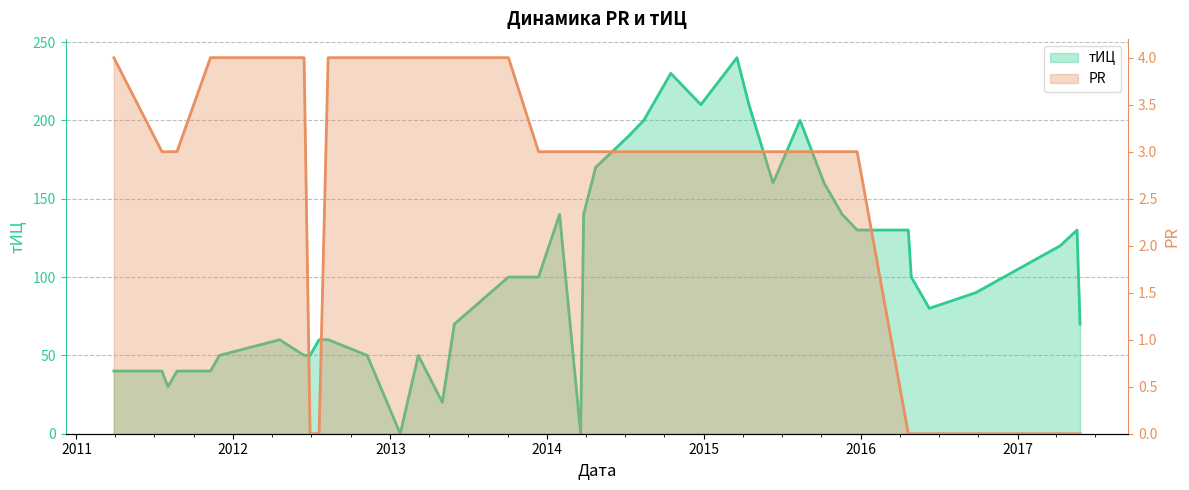

At how many categories does at least one series exceed 10?

38